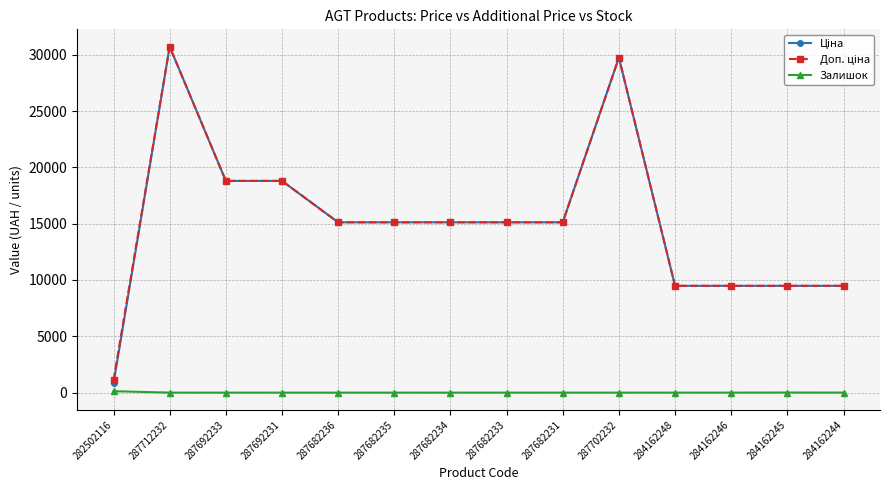

What is the total value across all series at 287682231?

30240.0